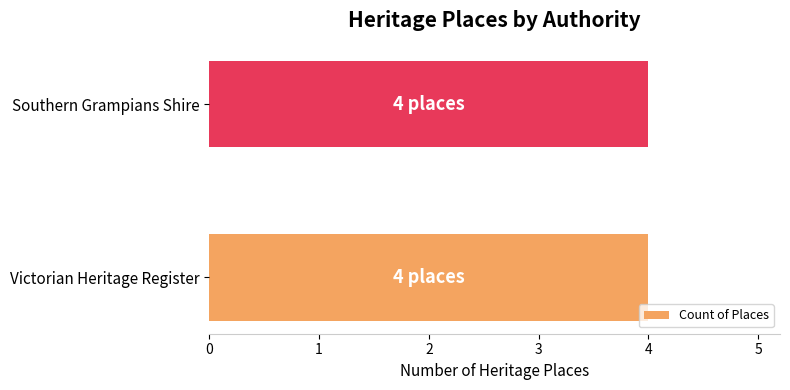

Which series has the widest spread of values?

Victorian Heritage Register